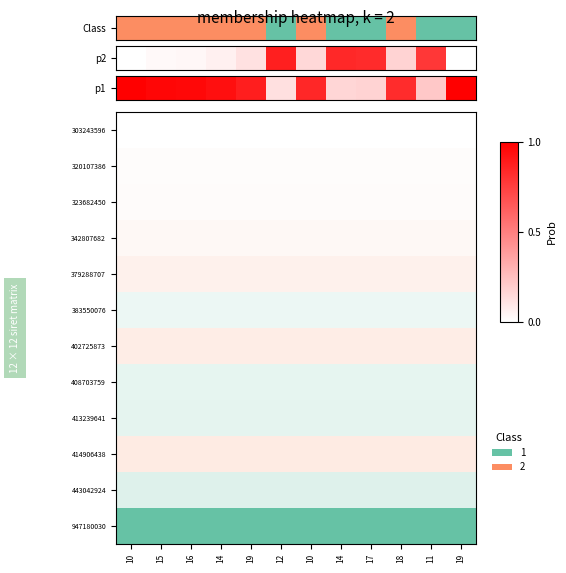

Which has a higher value, 18 or 19?

18